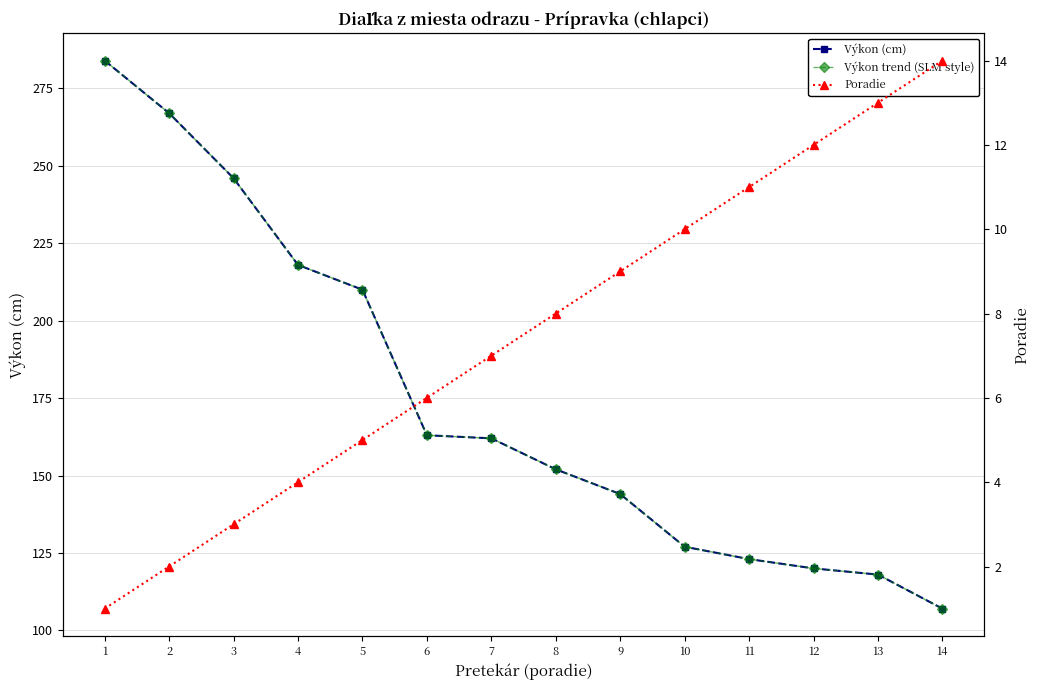

True or false: Poradie and Výkon trend (SLM style) cross at least once.

False